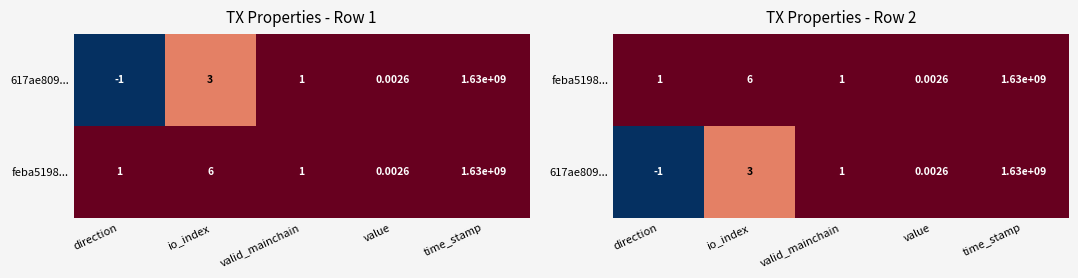

List the series in order of their overall mean, highest first.

feba5198..., 617ae809...